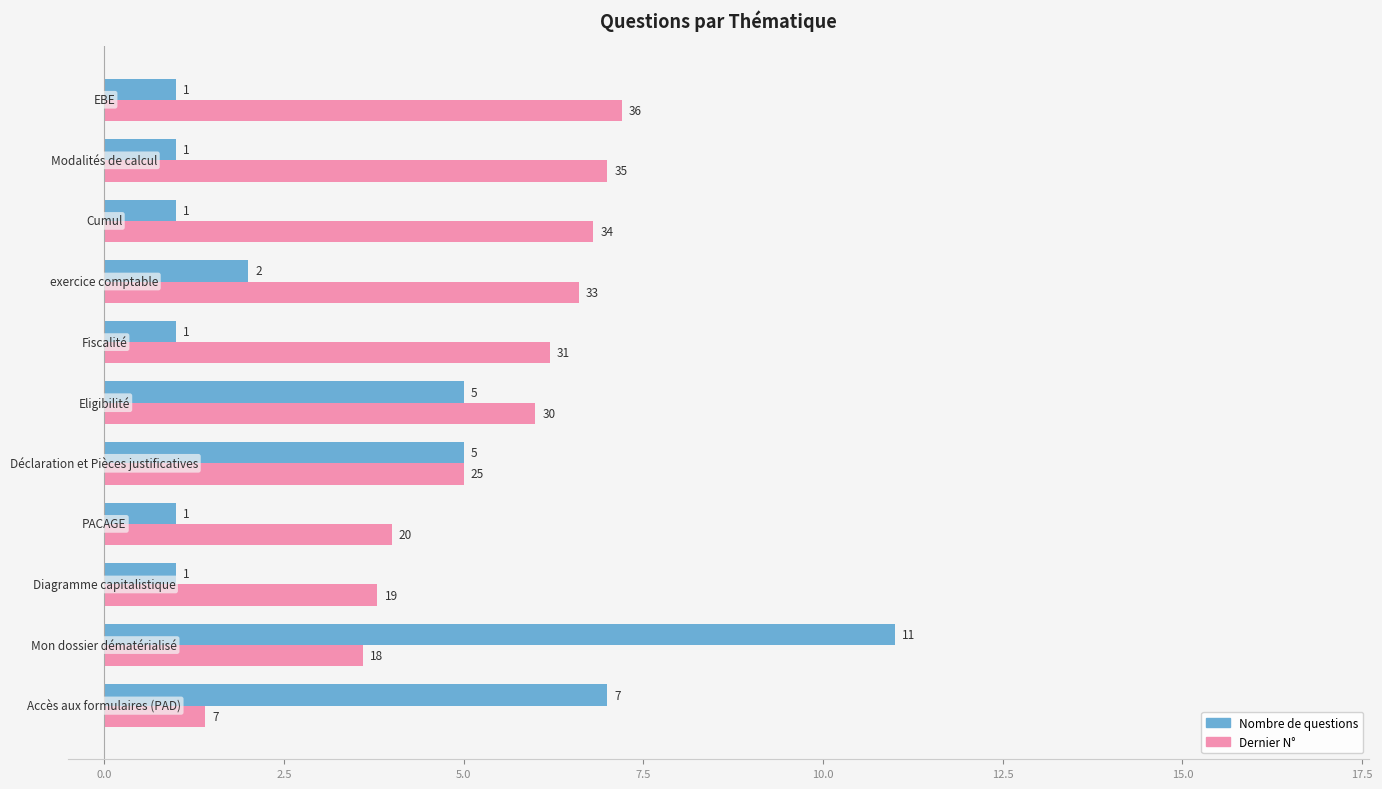

Which series has the widest spread of values?

Nombre de questions